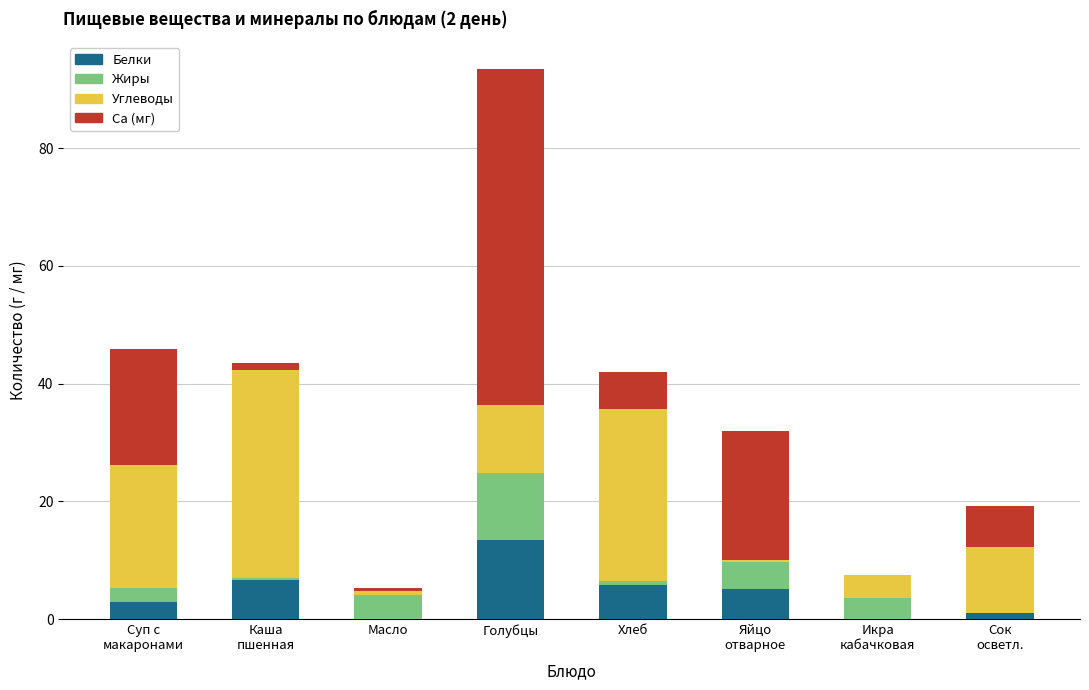

At which category is the sum across all series the highest?

Голубцы